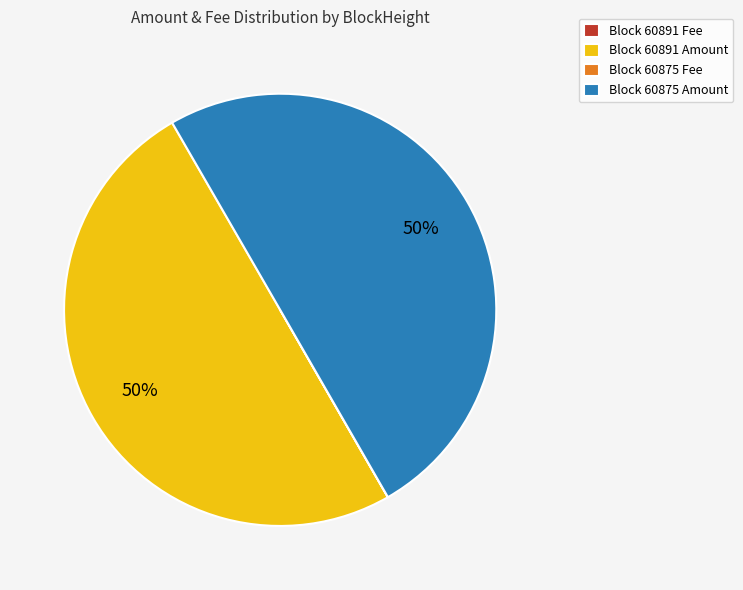

What percentage is the Block 60875 Amount slice, to the nearest percent?

50%